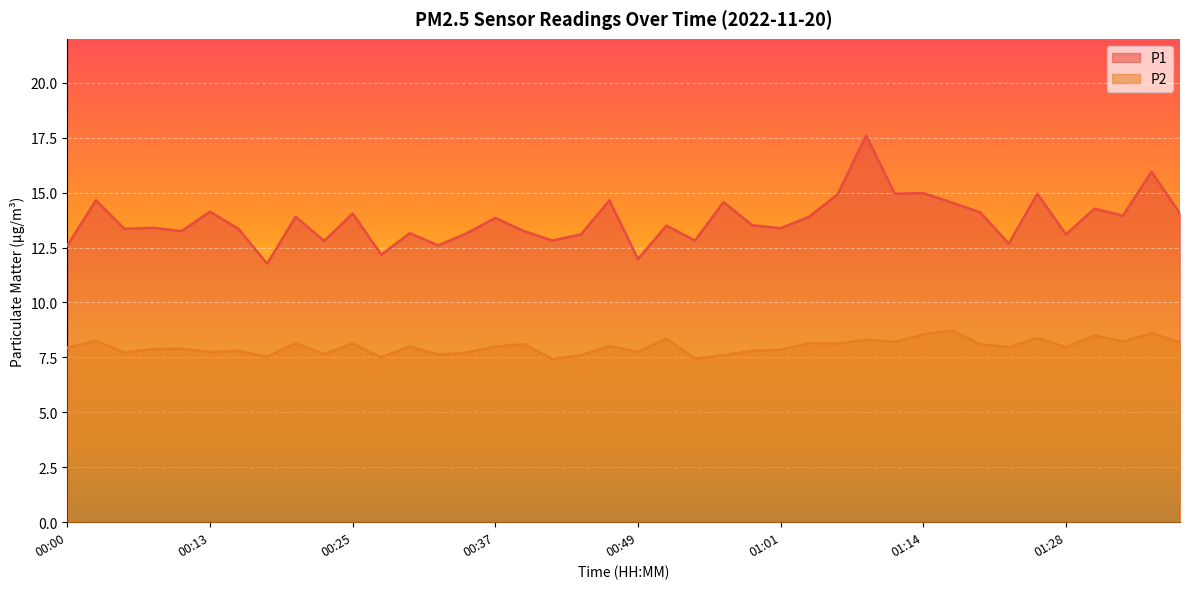

Is it true that P1 equals 12.8 at 00:22?

True